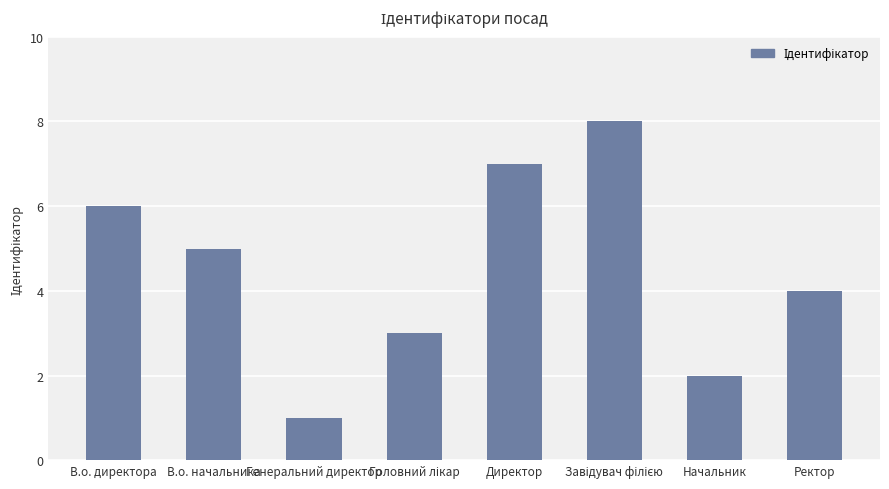

What is the value of the 2nd bar from the left?

5